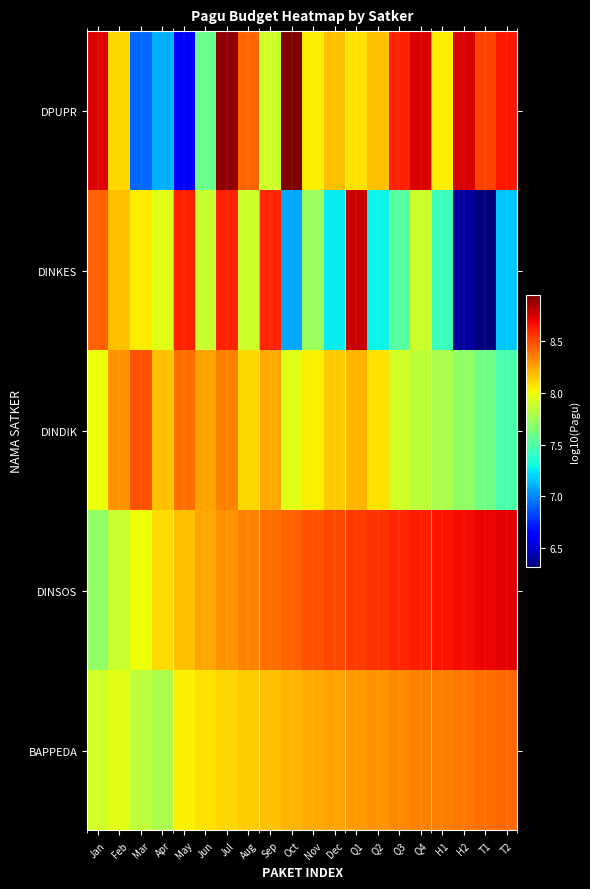

How many categories are shown in the chart?

20